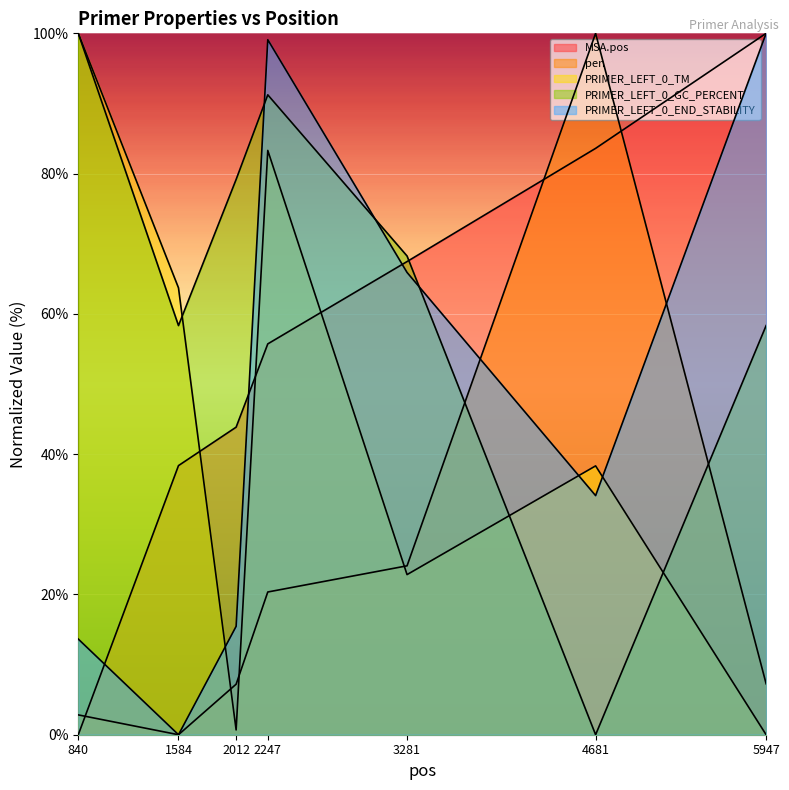

What is the value of the pen point at the 7th from the left?

7.3